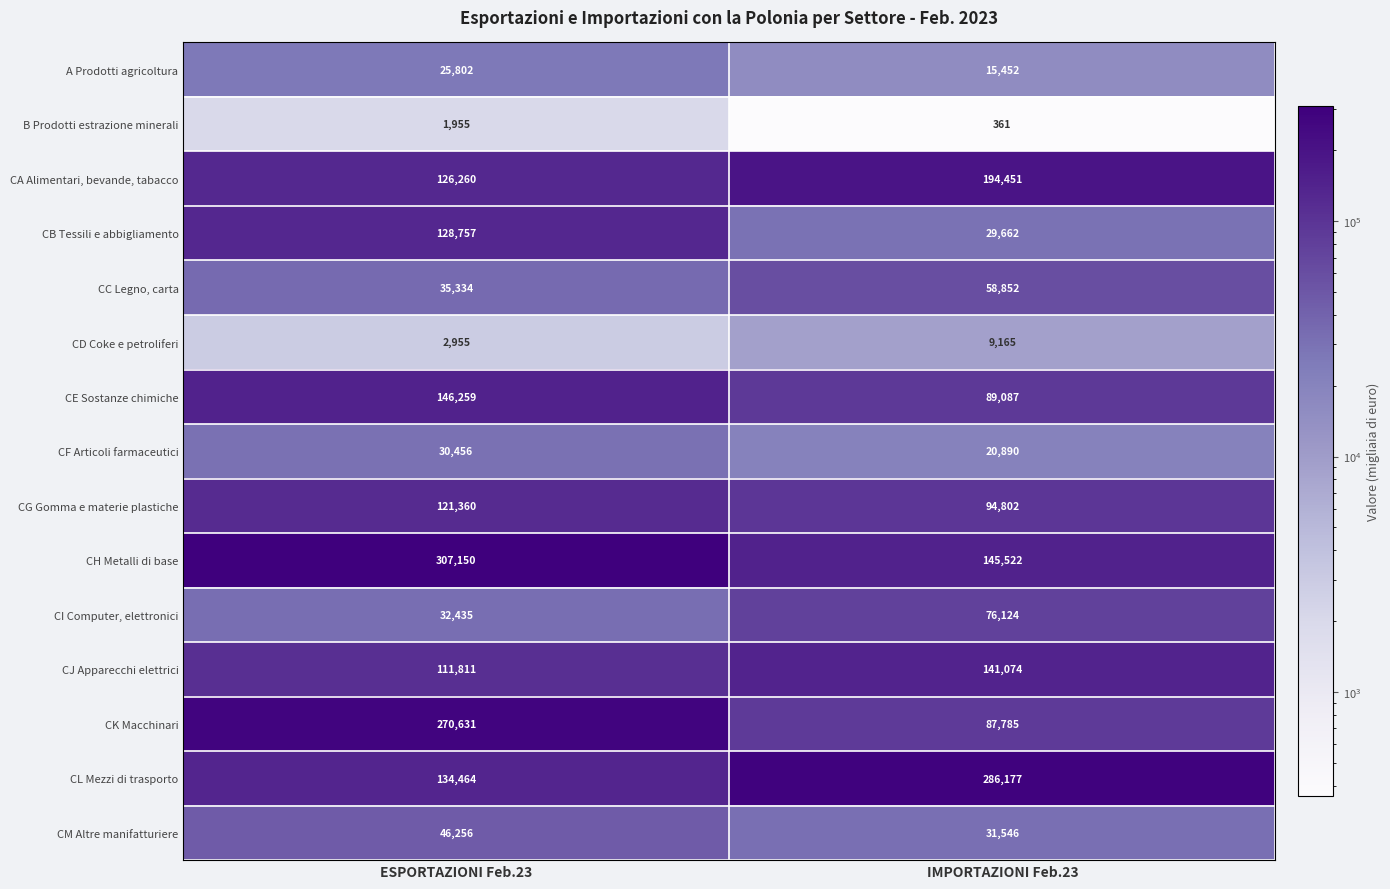

What is the sum of the A Prodotti agricoltura values at ESPORTAZIONI Feb.23 and IMPORTAZIONI Feb.23?

41254